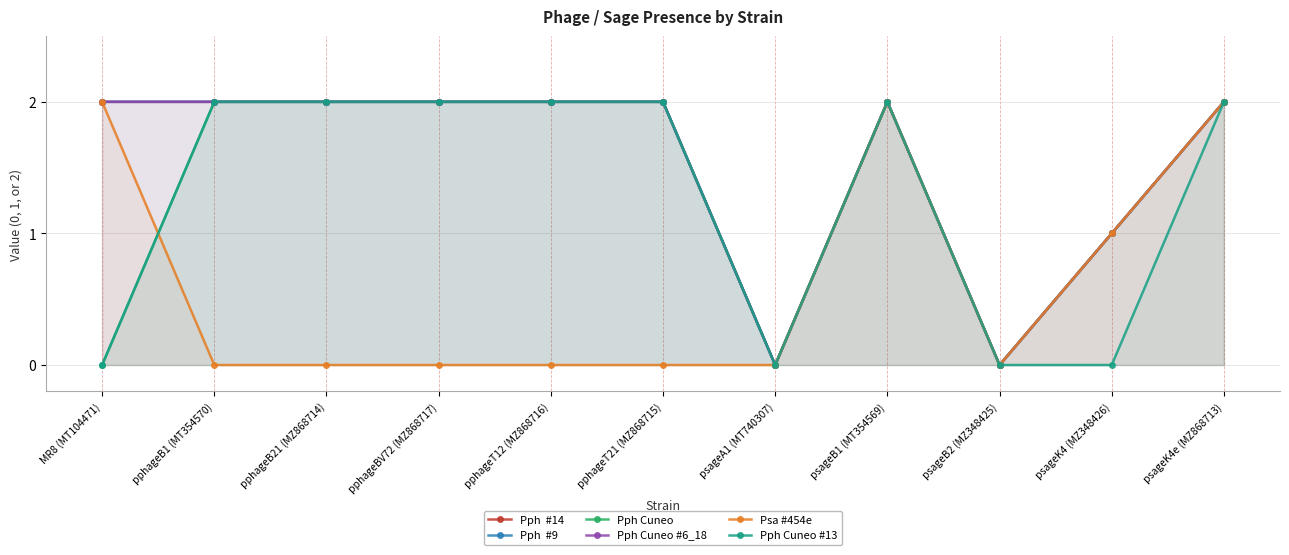

What is the approximate value of Pph  #14 at psageK4 (MZ348426)?

1